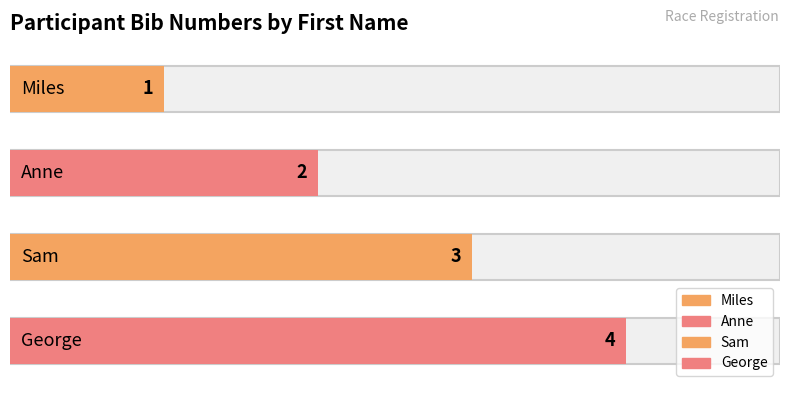

Read the value at Anne.

2